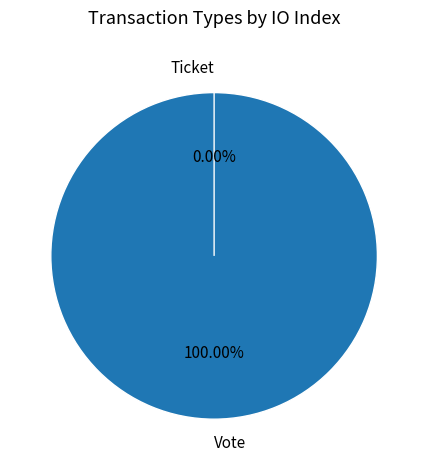

To the nearest percent, what portion does Vote represent?

100%